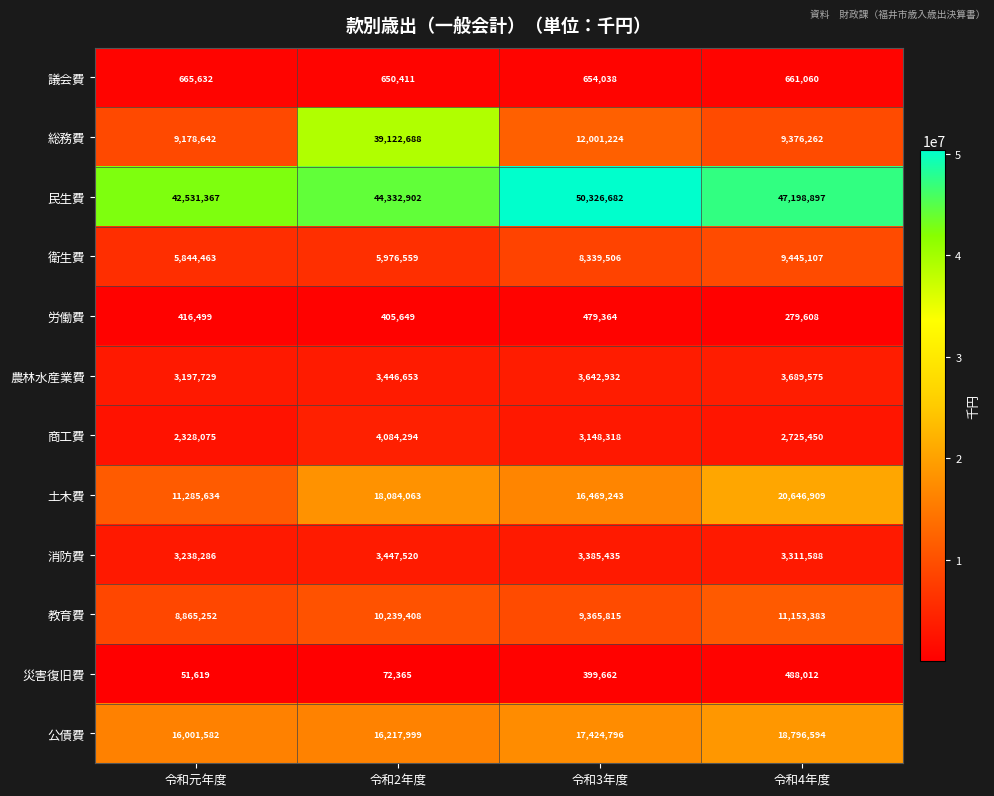

Which category has the lowest value in the 議会費 series?

令和2年度